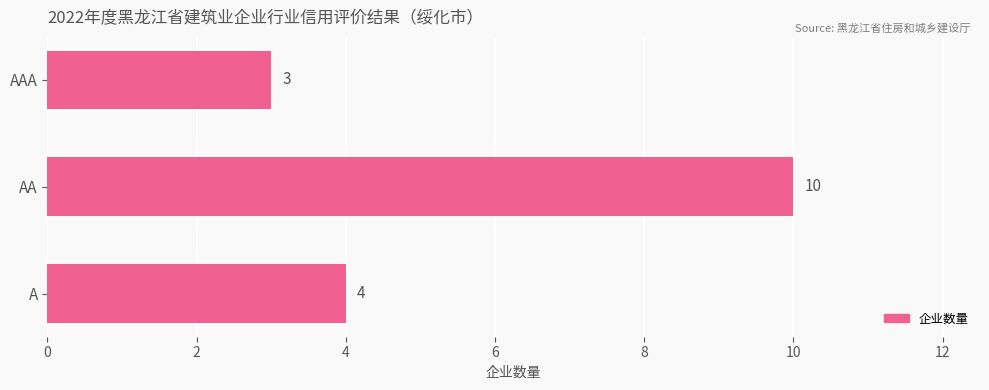

Reading bottom to top, list all the values displayed in this chart.

A=4	AA=10	AAA=3